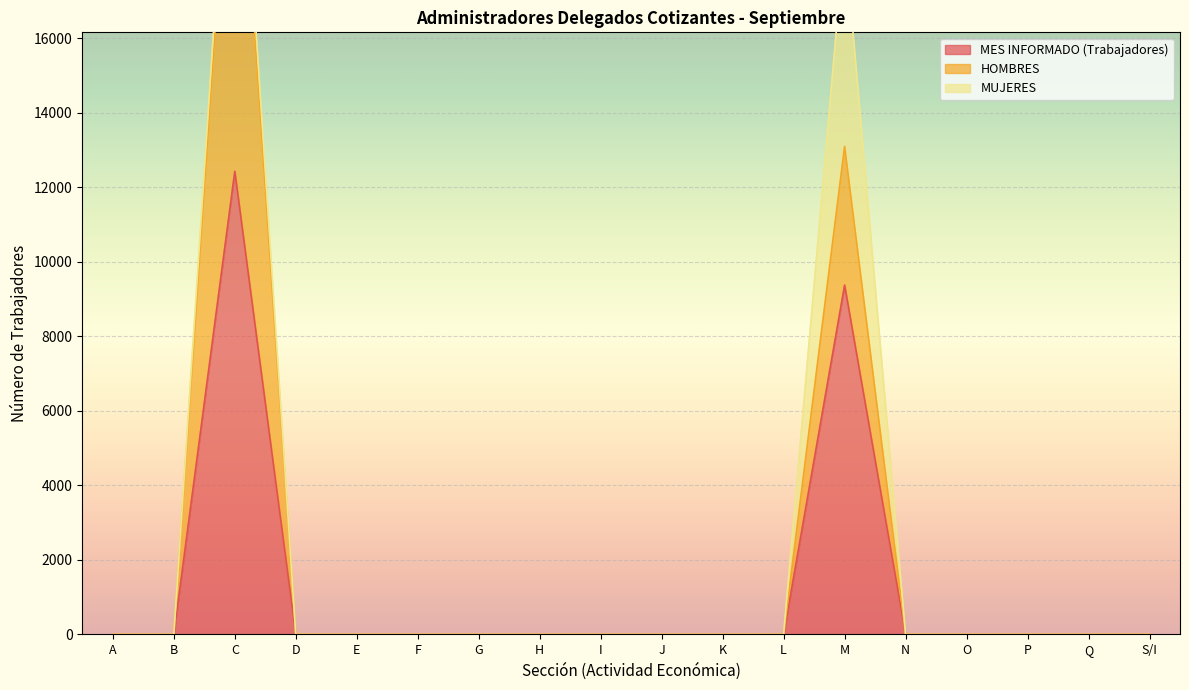

What is the maximum value for MES INFORMADO (Trabajadores)?

12427